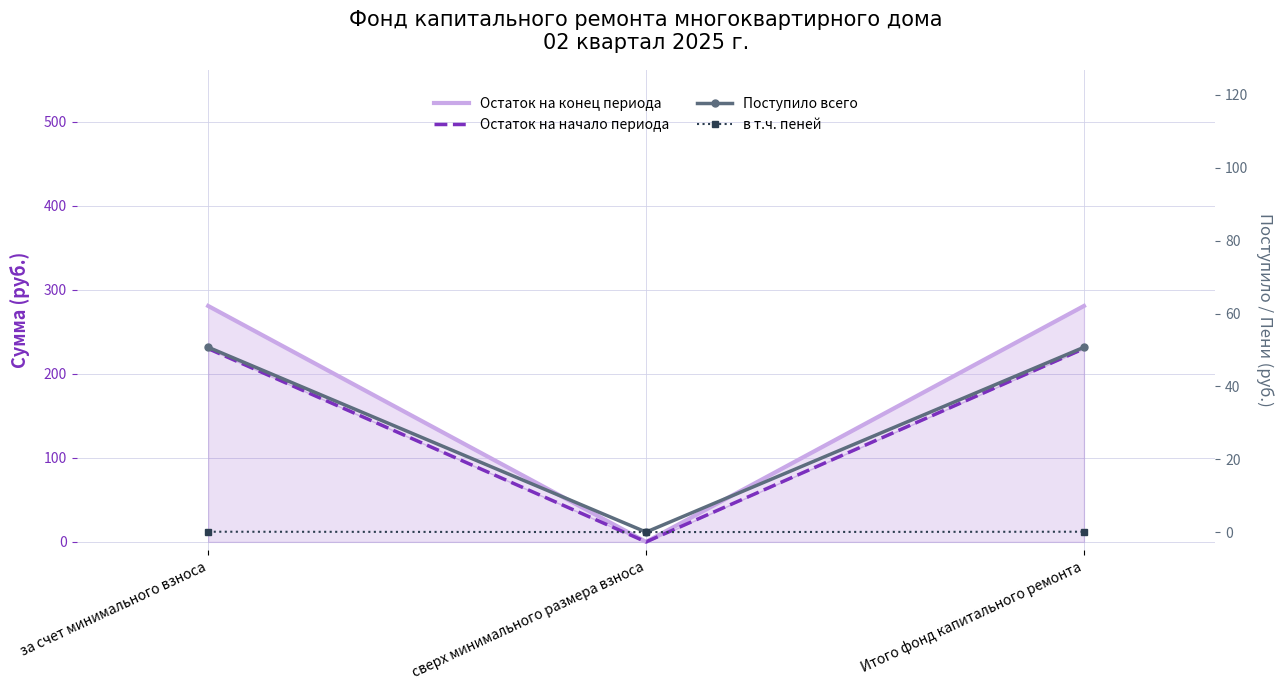

What position from the left is Итого фонд капитального ремонта?

3